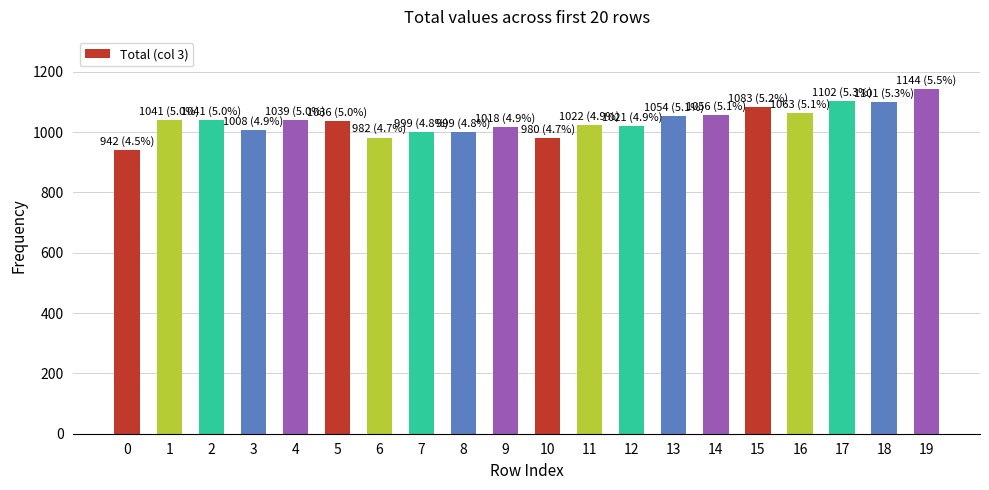

Does the chart contain any negative values?

No